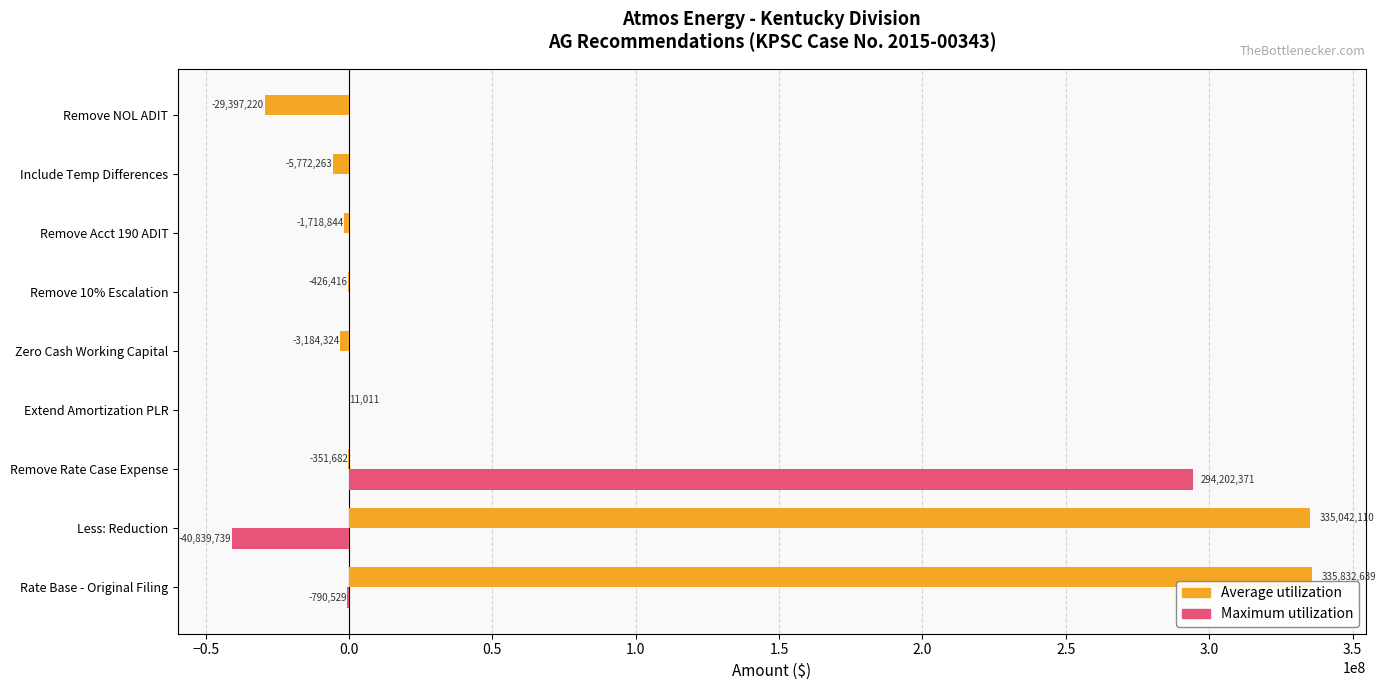

Between Rate Base - Original Filing and Less: Reduction, which series saw the biggest shift?

Maximum utilization